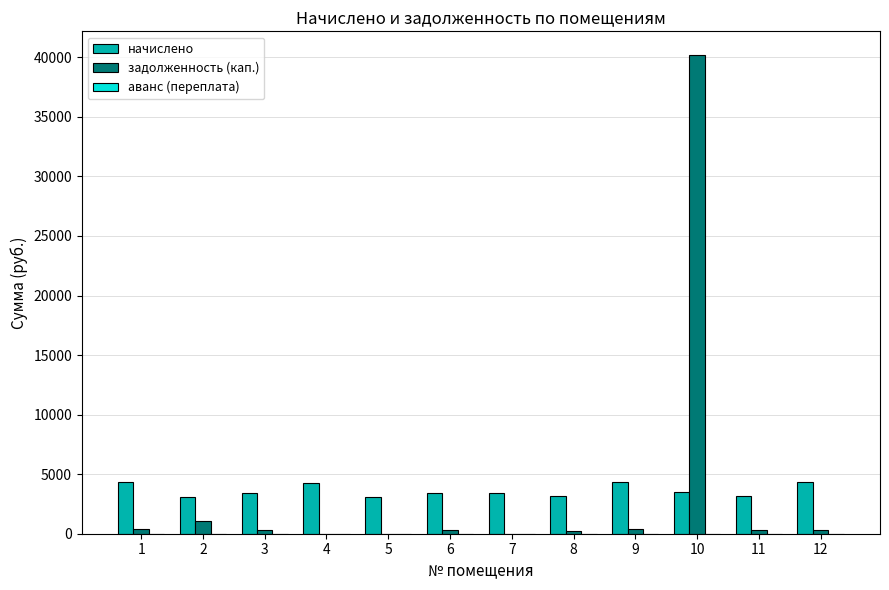

What is the sum of all начислено values?

43637.3